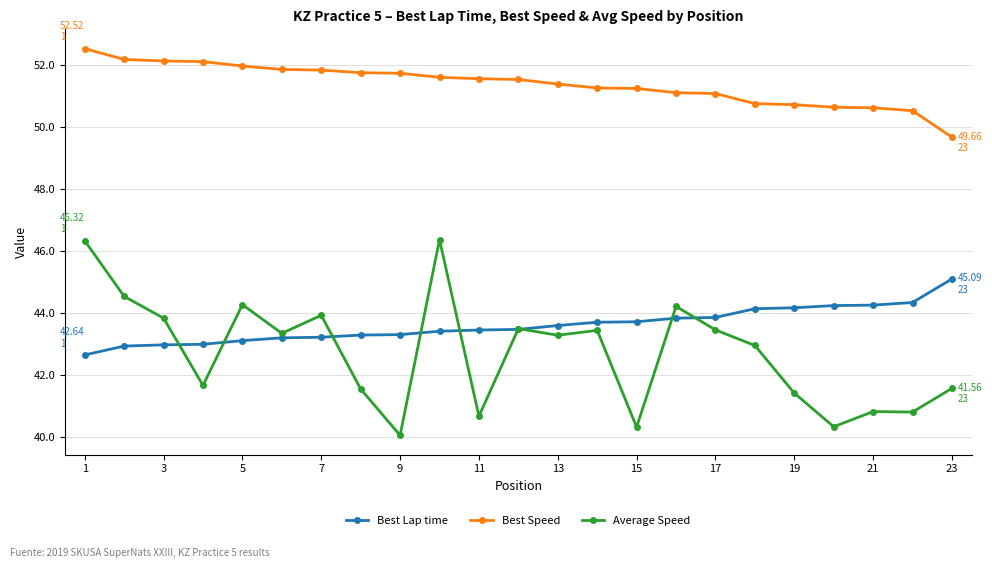

What is the greatest value displayed?

52.5